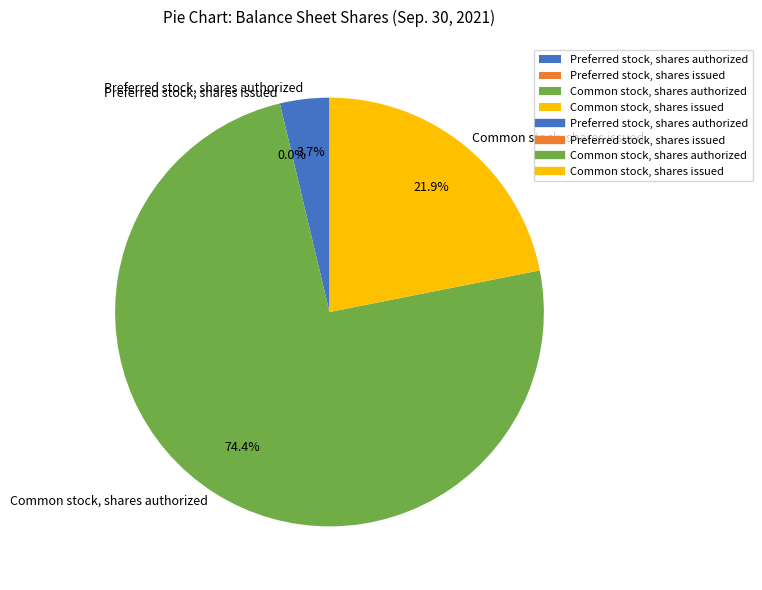

What is the total percentage of Common stock, shares authorized and Preferred stock, shares authorized?

78.1%